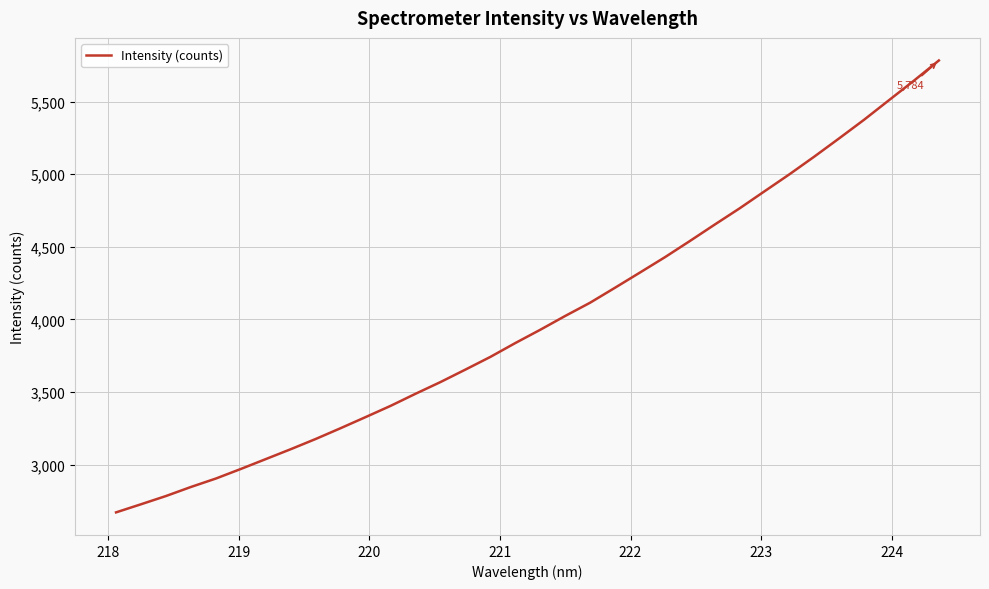

What is the difference between the maximum and minimum values?

3113.0